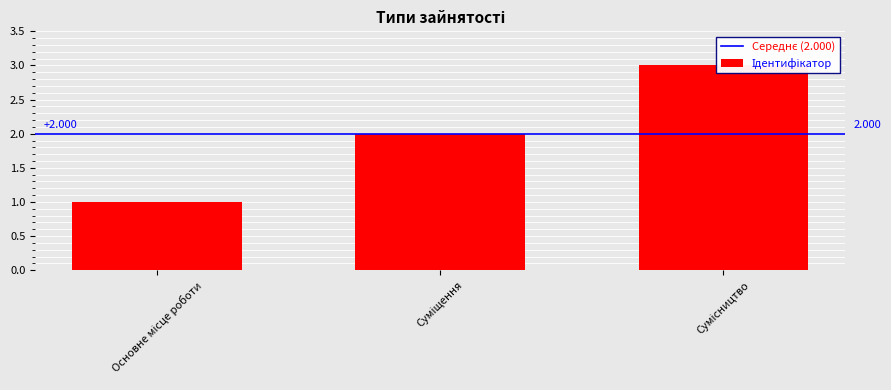

What position from the right is Сумісництво?

1